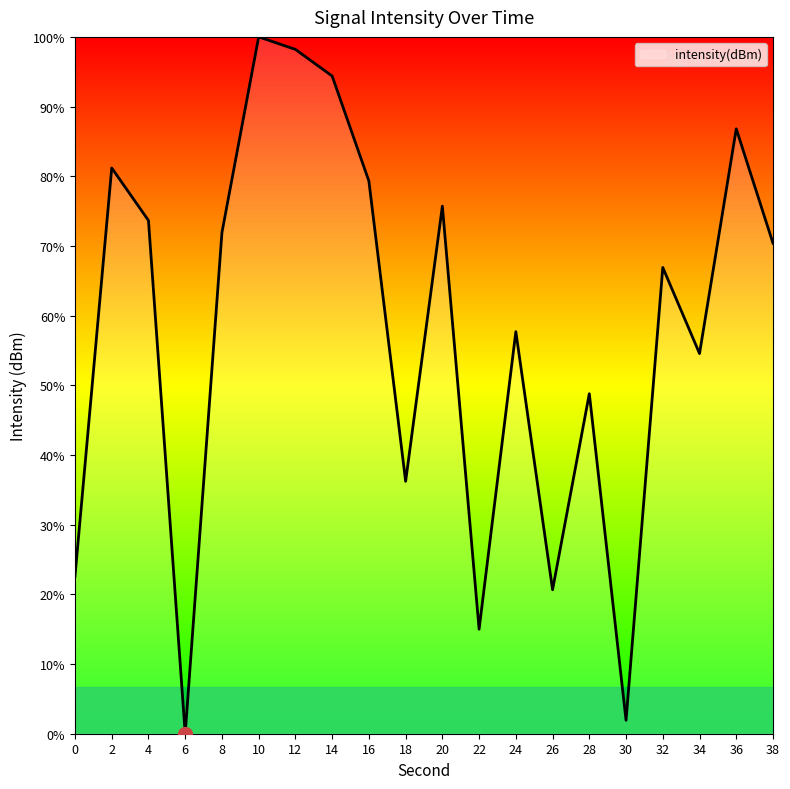

Rank the categories by value from highest to lowest.

10, 12, 14, 36, 2, 16, 20, 4, 8, 38, 32, 24, 34, 28, 18, 0, 26, 22, 30, 6